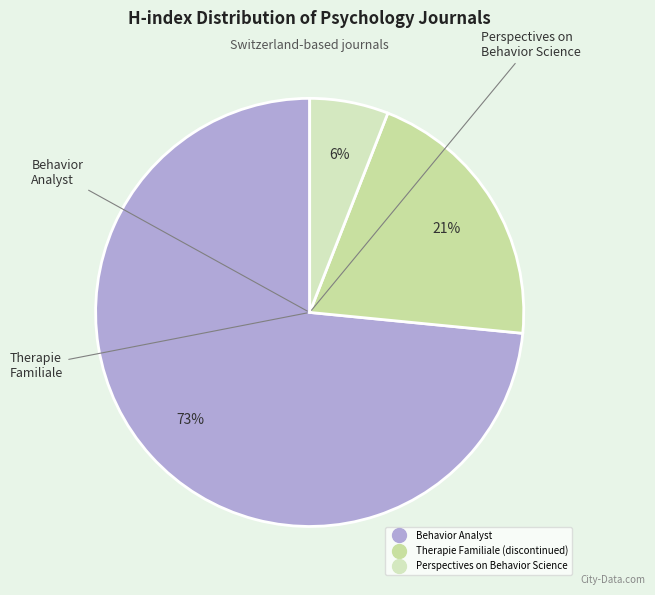

Rank the categories by value from highest to lowest.

Behavior Analyst, Therapie Familiale (discontinued), Perspectives on Behavior Science